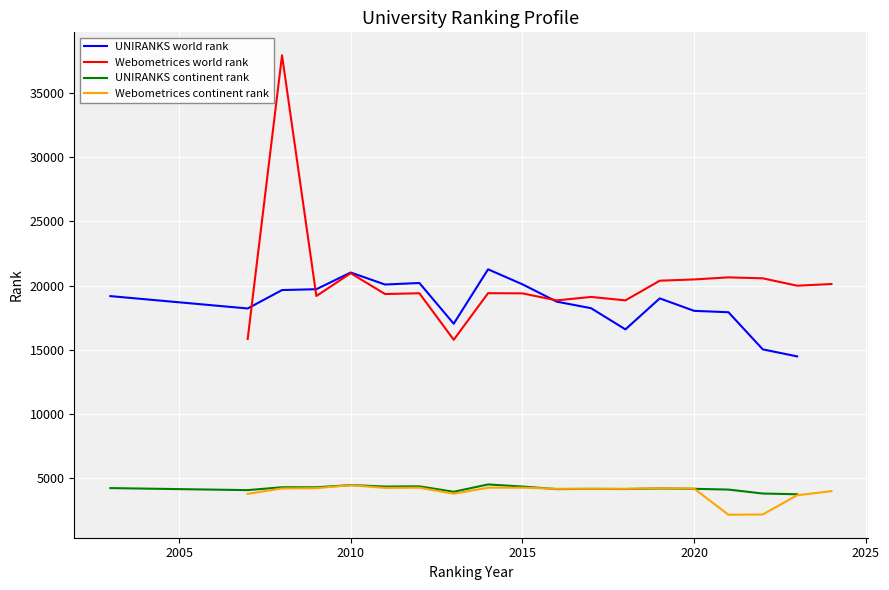

What is the average value of the Webometrices world rank series?

20350